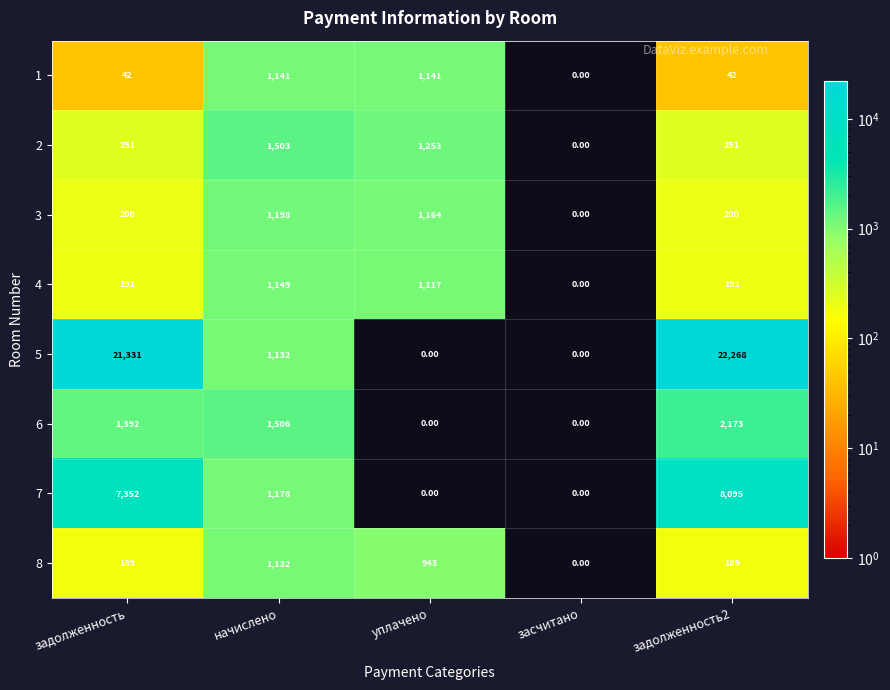

What is the difference between the maximum and second lowest values in the 4 series?

958